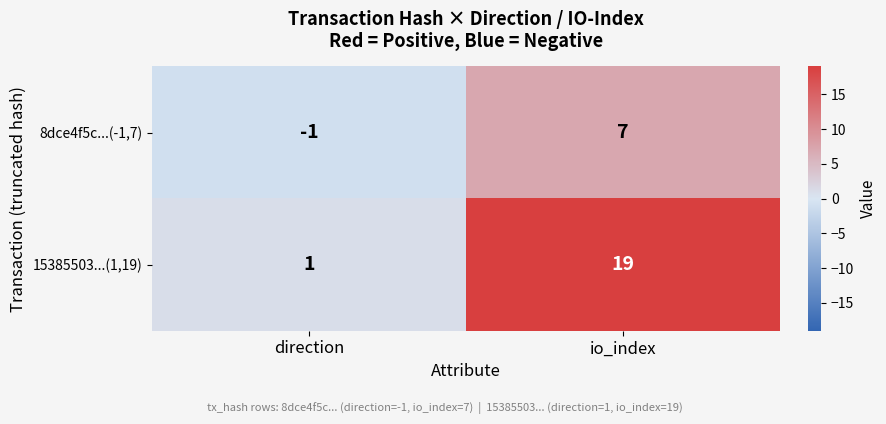

How many distinct data groups are displayed?

2